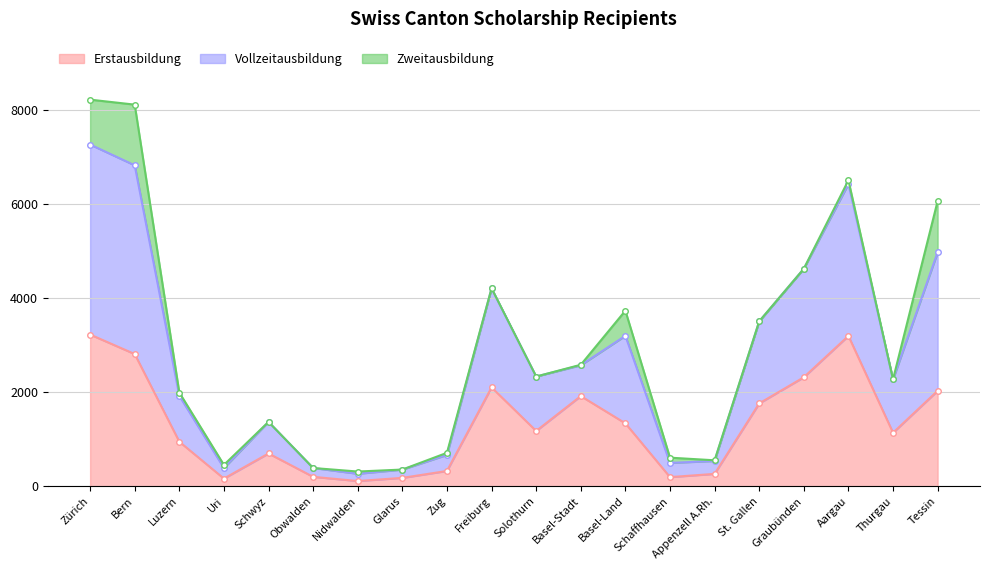

What is the difference between the Erstausbildung values at Nidwalden and Appenzell A.Rh.?

152